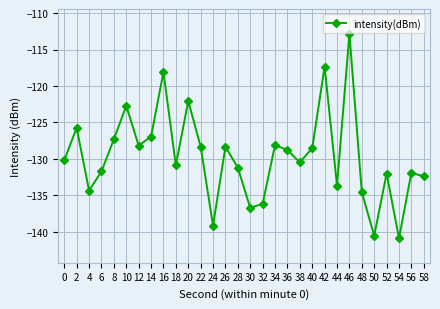

How many lines are shown in the chart?

1